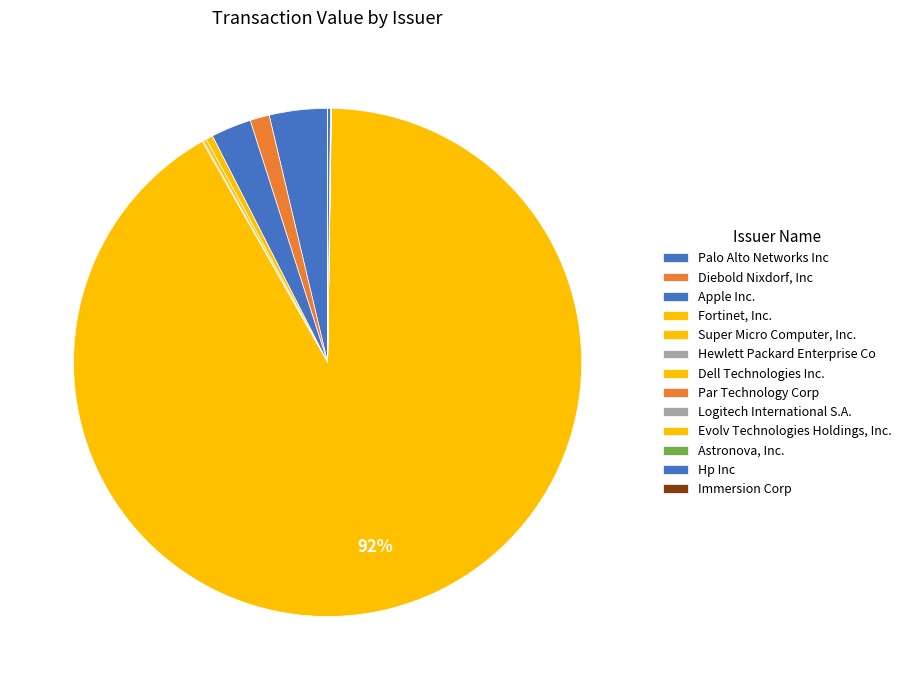

Between Evolv Technologies Holdings, Inc. and Apple Inc., which is larger?

Apple Inc.